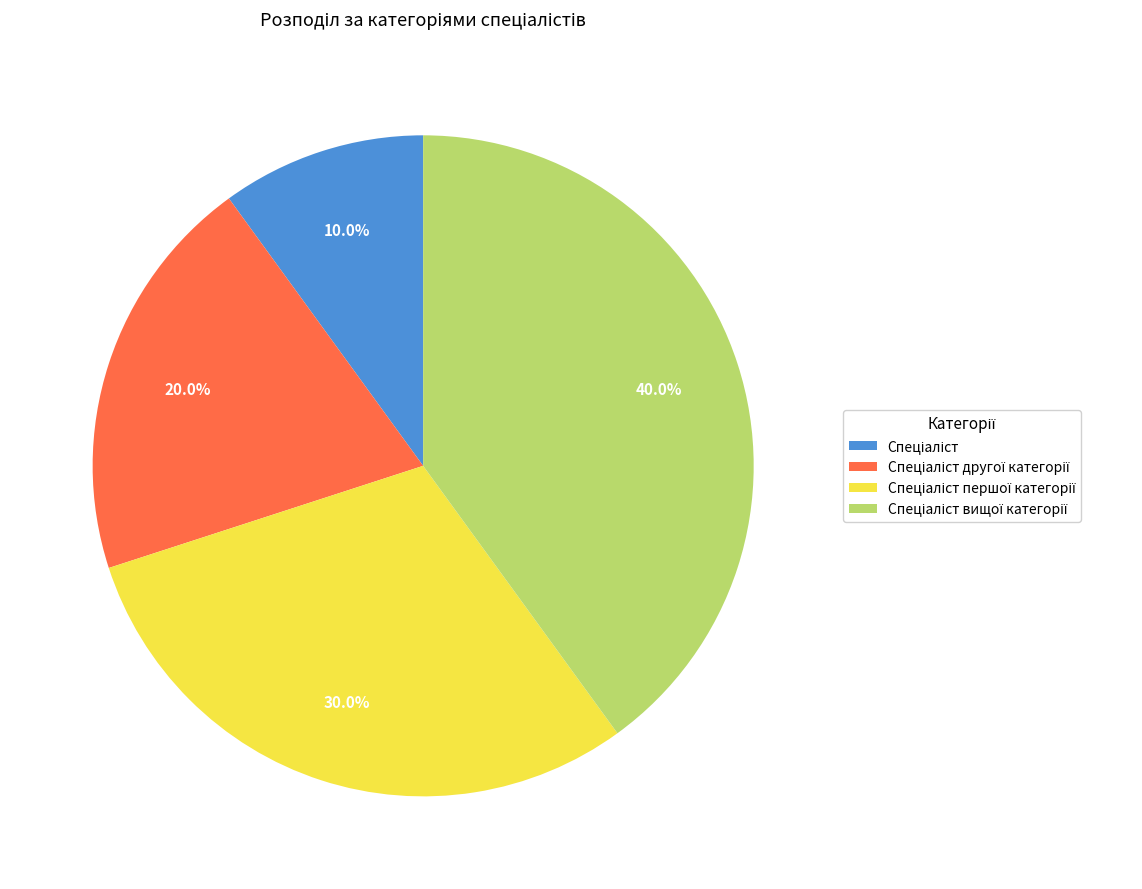

Does any single category account for the majority?

No